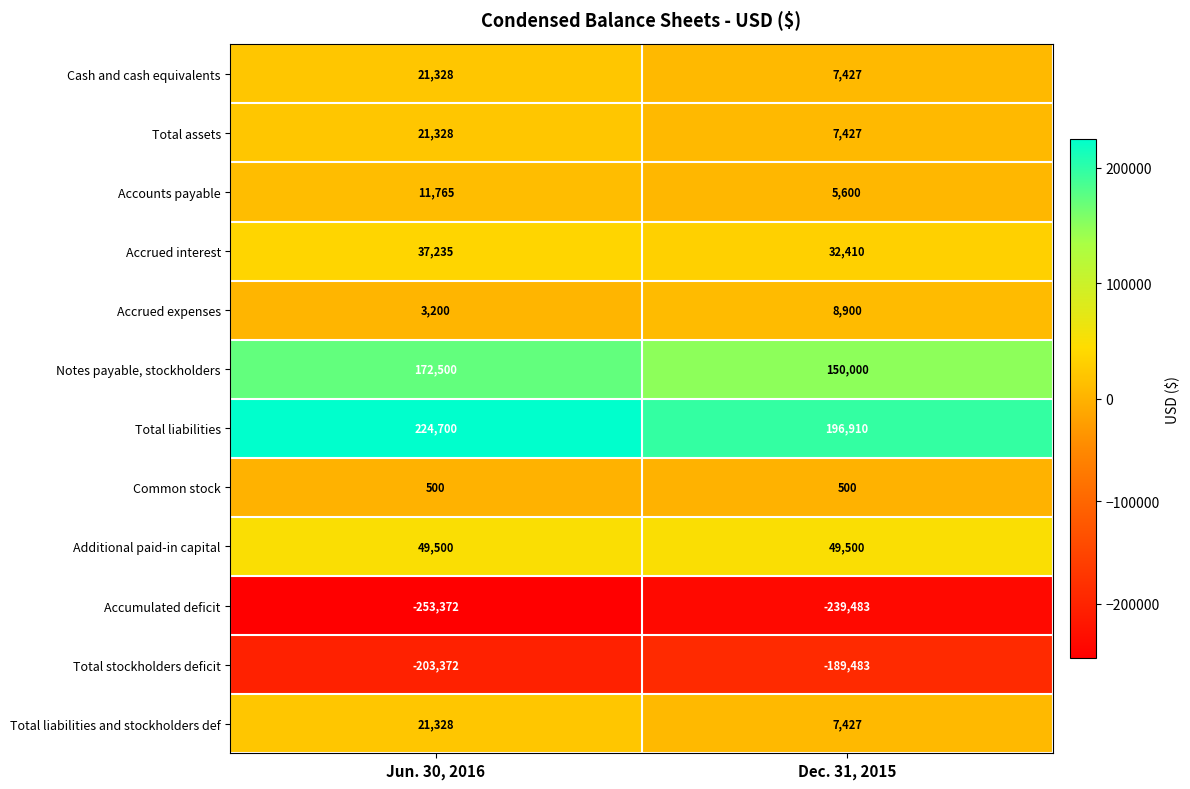

Rank the categories by Accumulated deficit value from highest to lowest.

Dec. 31, 2015, Jun. 30, 2016